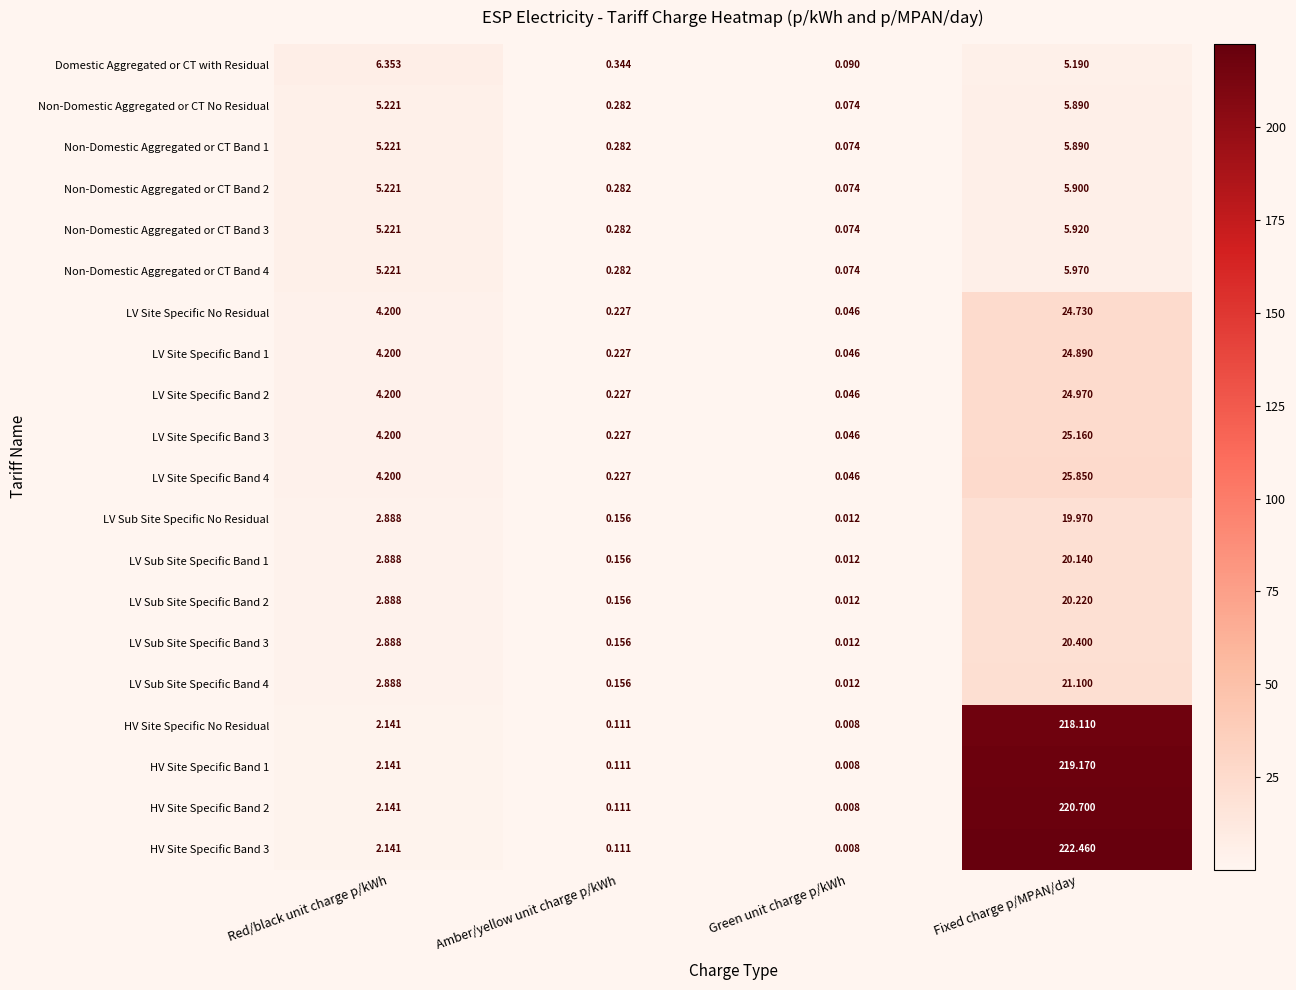

At which category is the sum across all series the highest?

Fixed charge p/MPAN/day